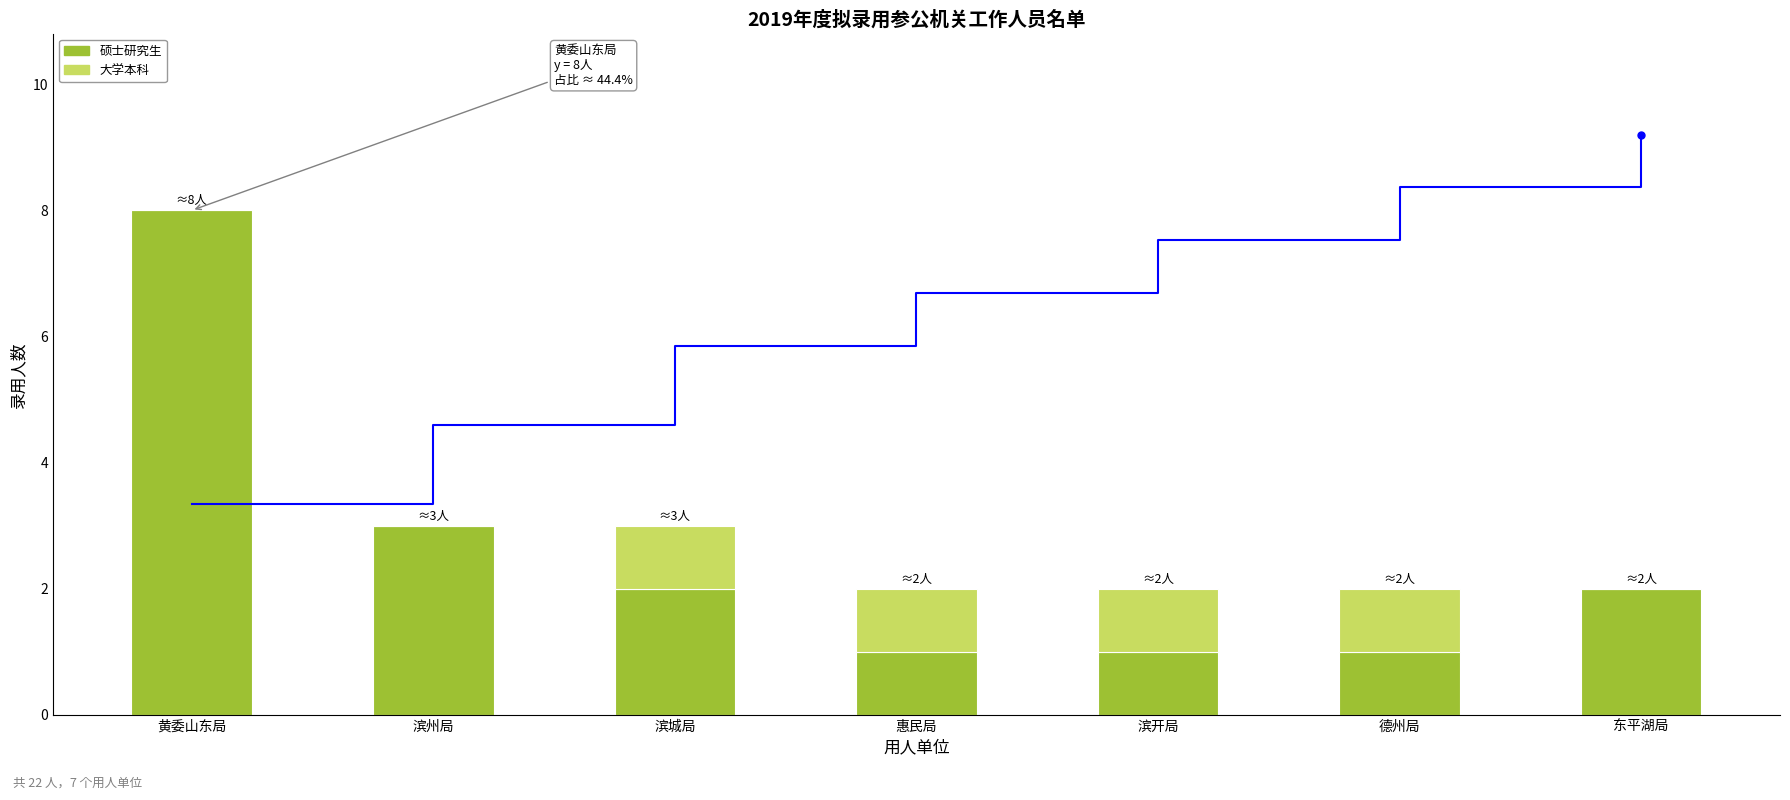

What is the difference between the maximum and minimum values in the 大学本科 series?

1